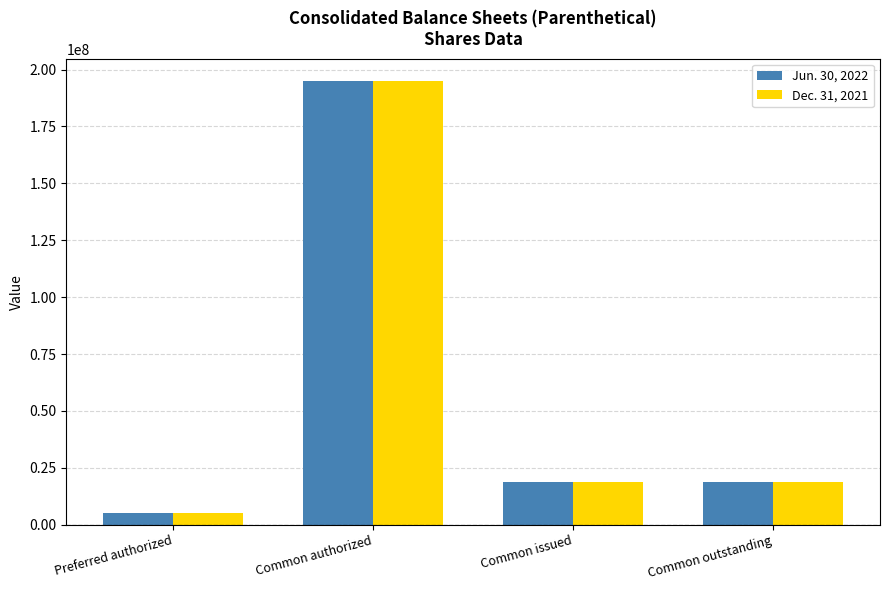

What is the highest value of the Dec. 31, 2021 series?

195000000